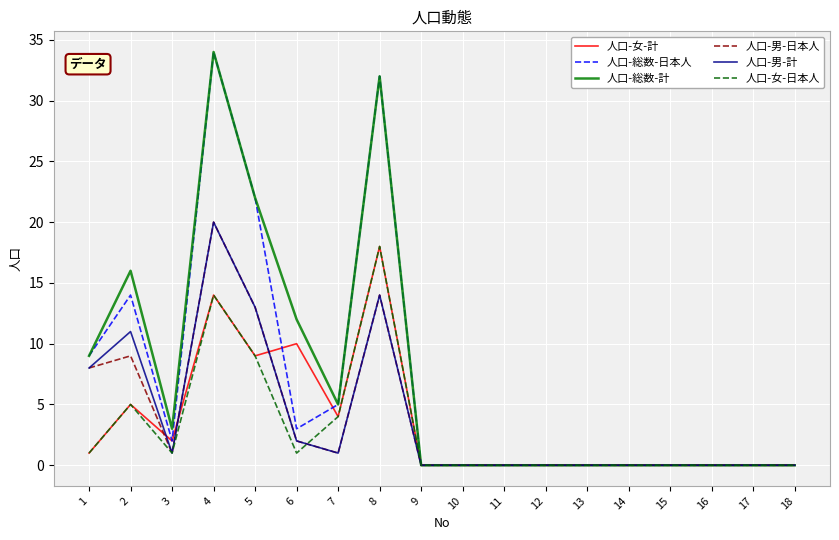

Does the chart have visible grid lines?

Yes